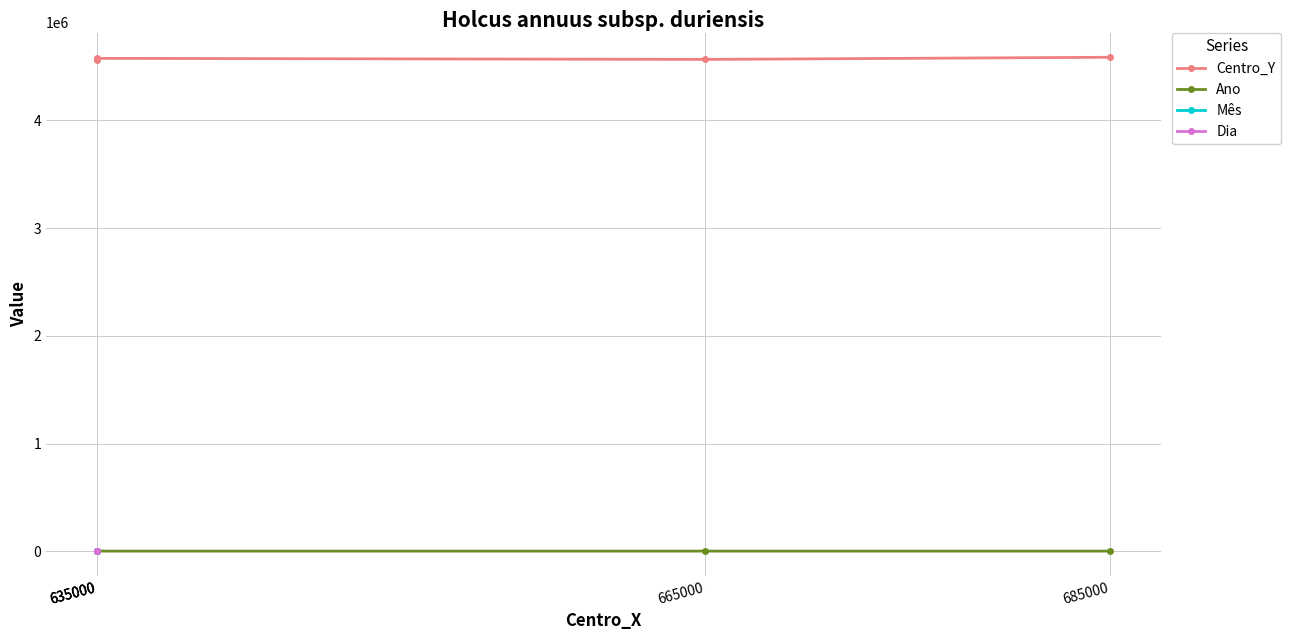

Which category has the lowest value in the Ano series?

635000